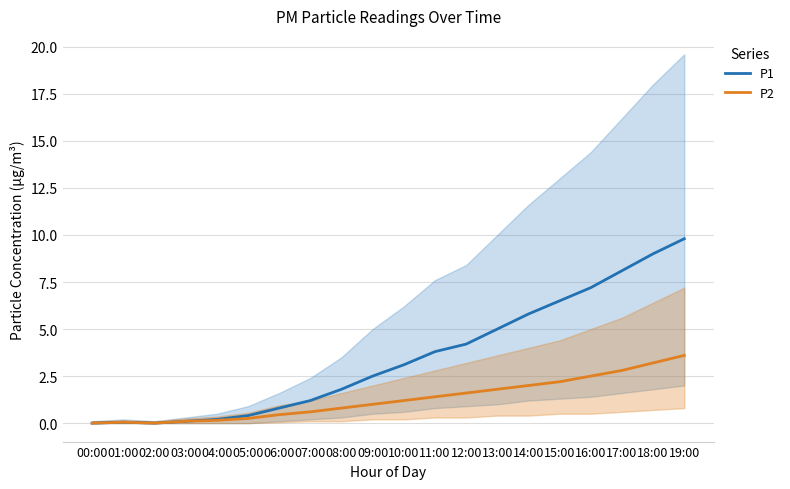

How many interior local peaks does the P2 series have?

1